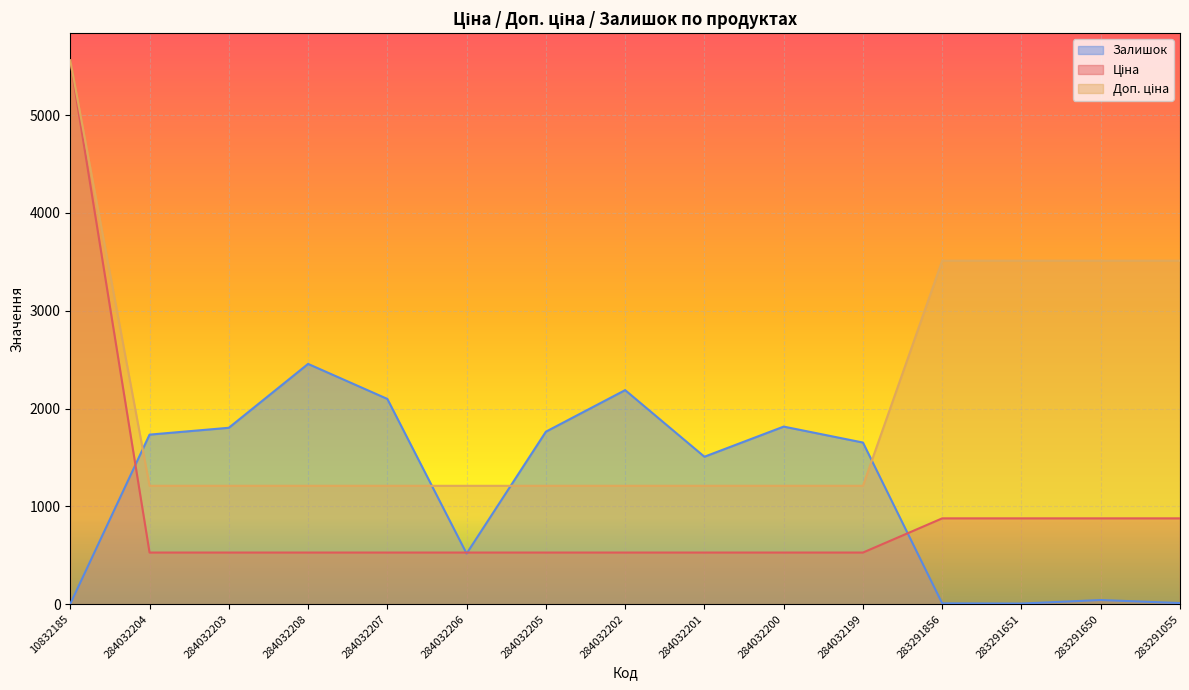

What is the difference between the maximum and minimum values in the Залишок series?

2454.0